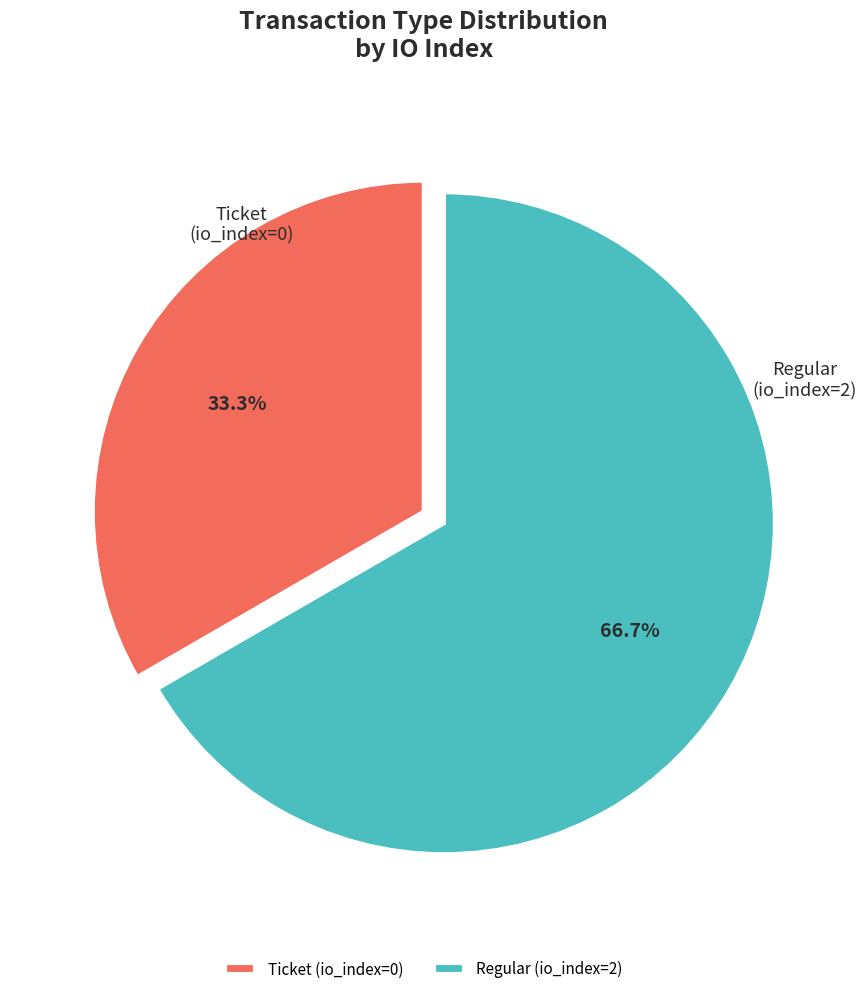

How many slices are in this pie chart?

2